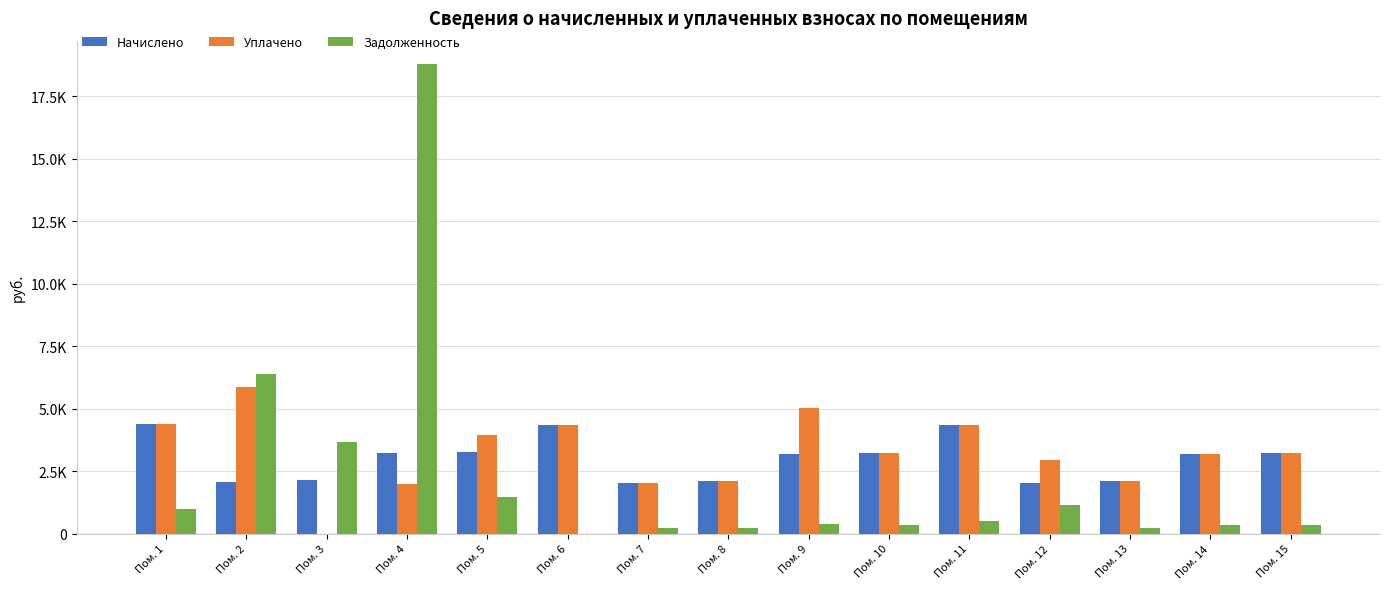

Are the bars horizontal?

No